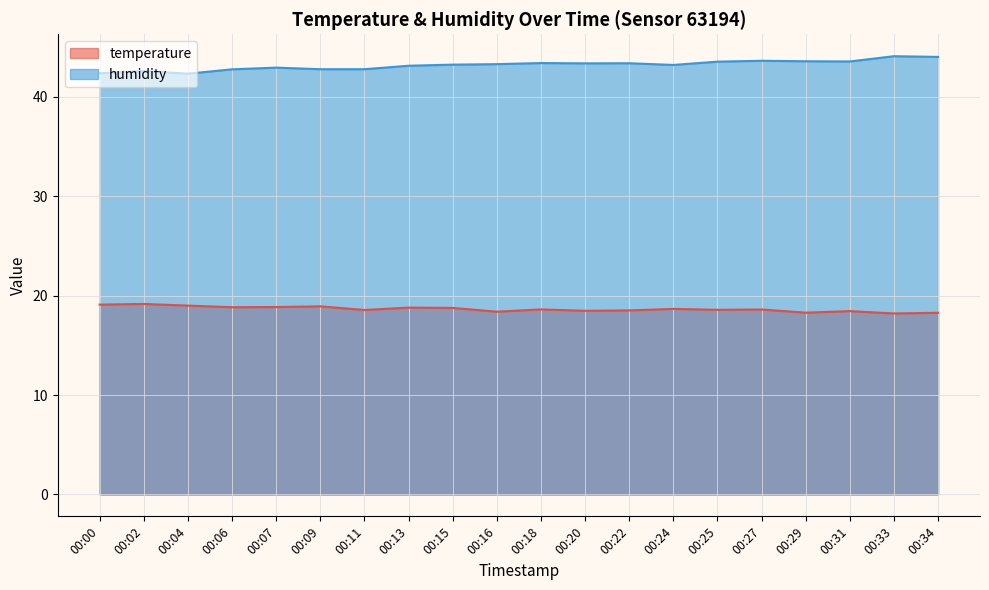

Which series has the largest total across all categories?

humidity